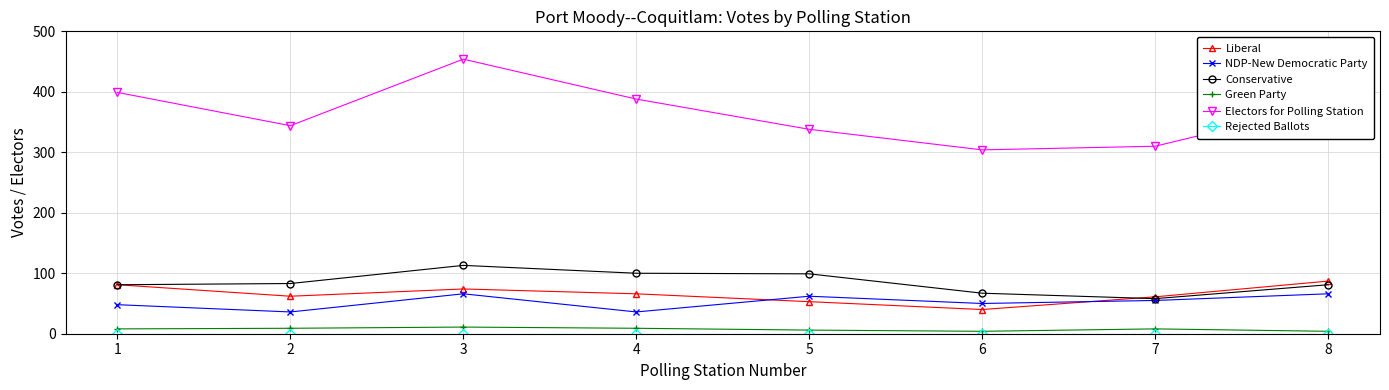

True or false: NDP-New Democratic Party and Green Party cross at least once.

False